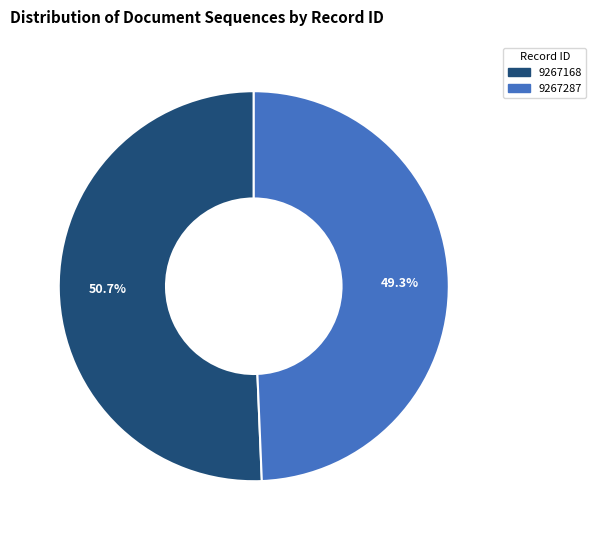

What is the ratio of the value at 9267168 to the value at 9267287?

1.0